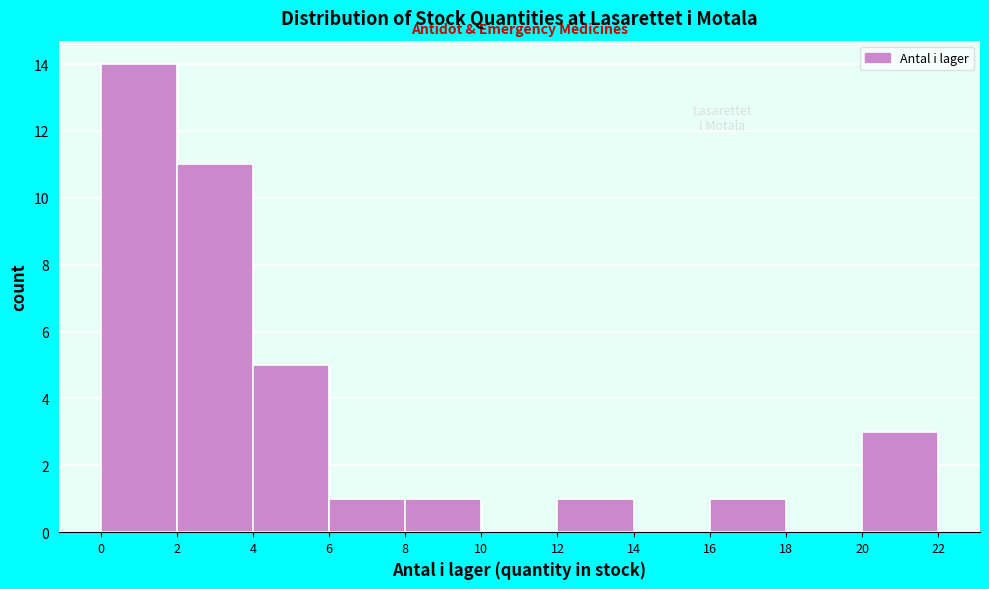

What is the height of the bar covering 6 to 8 on the x-axis? The values are not printed on the chart, so give them approximately, as read against the axis.

1